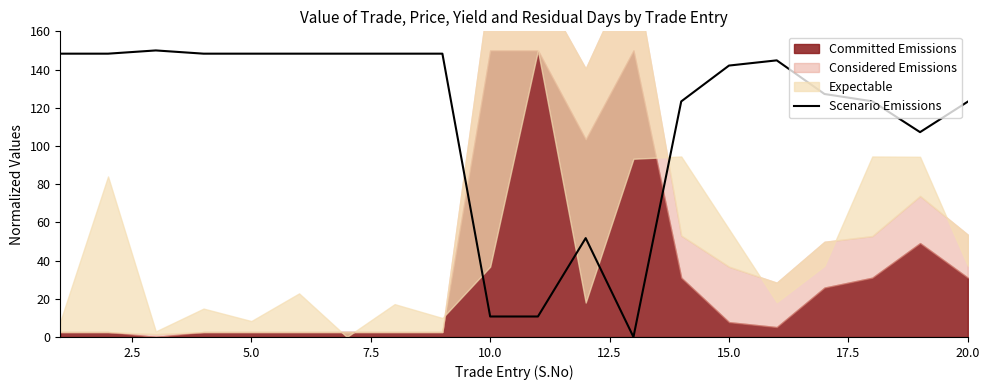

True or false: Scenario Emissions has a value of 142.1 at 15.0.

True